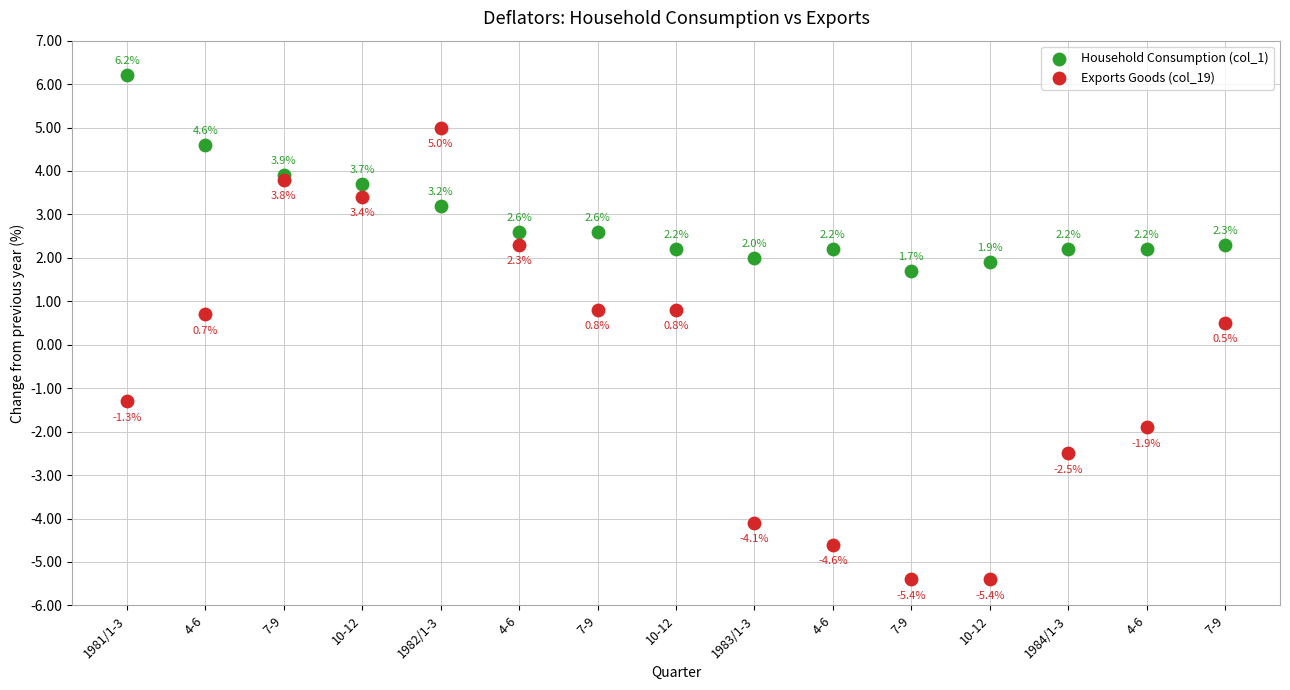

In the Household Consumption (col_1) series, what Y value is closest to 3?

3.2